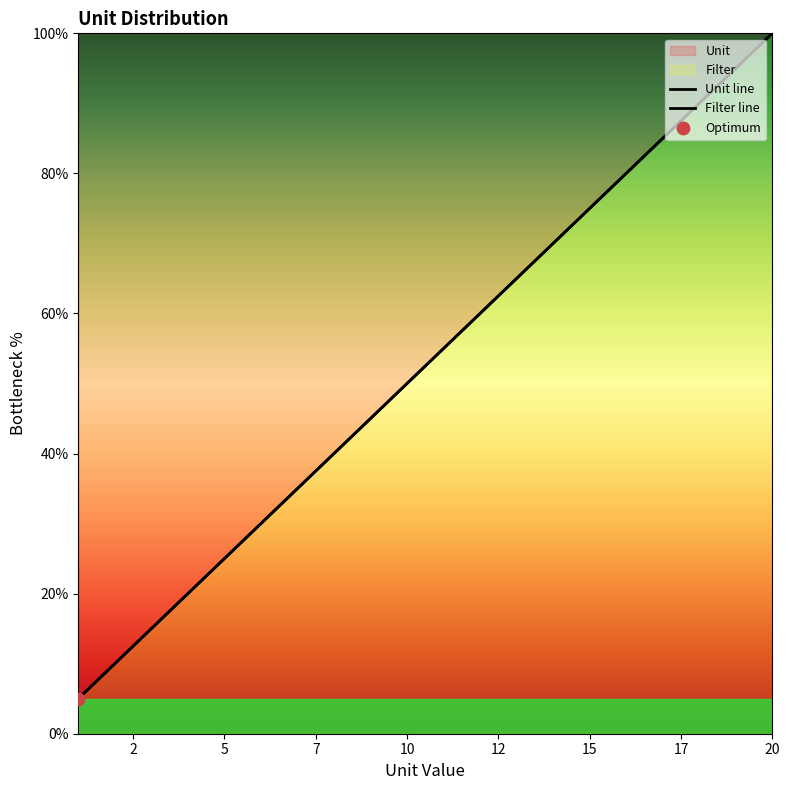

Which series has the largest total across all categories?

Unit